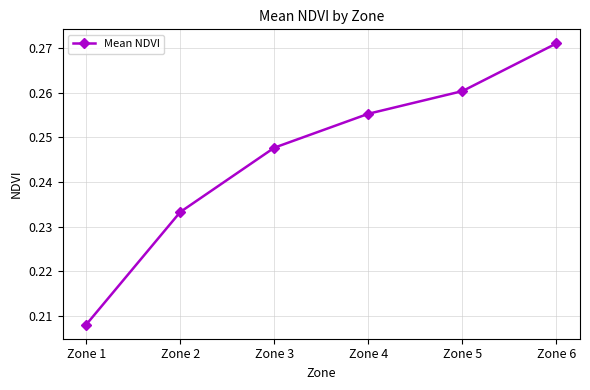

Does the chart have visible grid lines?

Yes